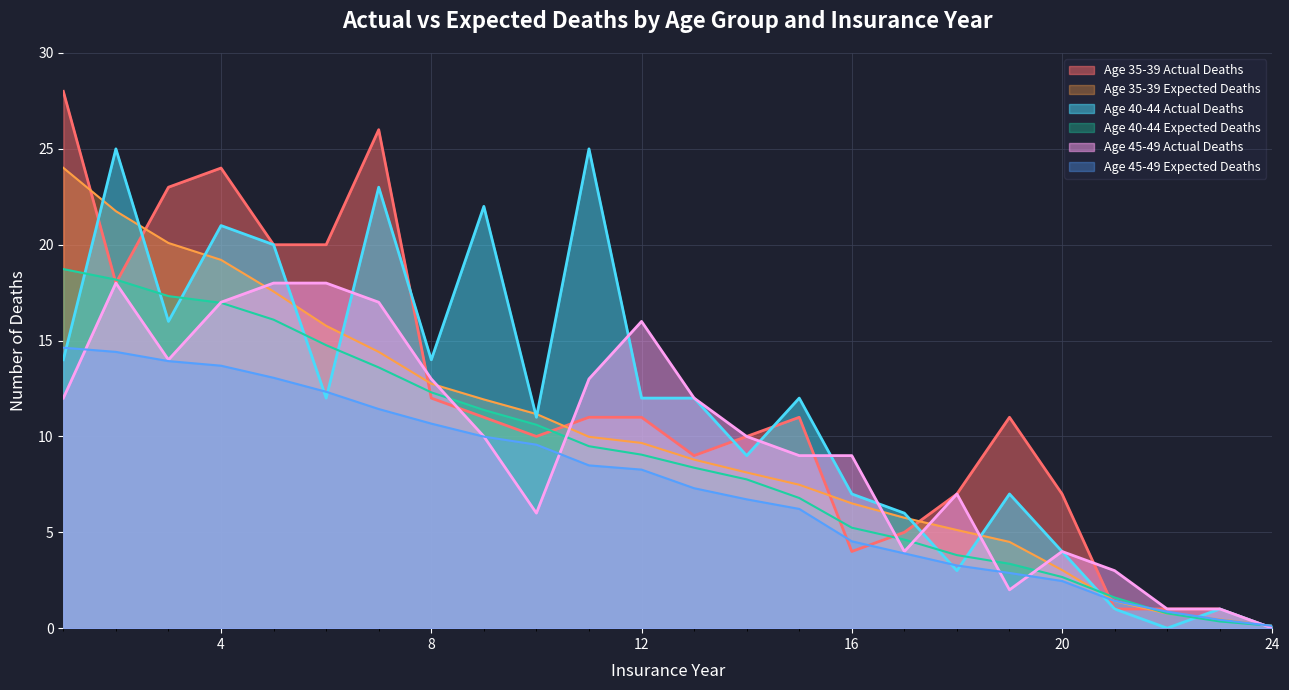

How many values in the Age 45-49 Expected Deaths series exceed 8?

12